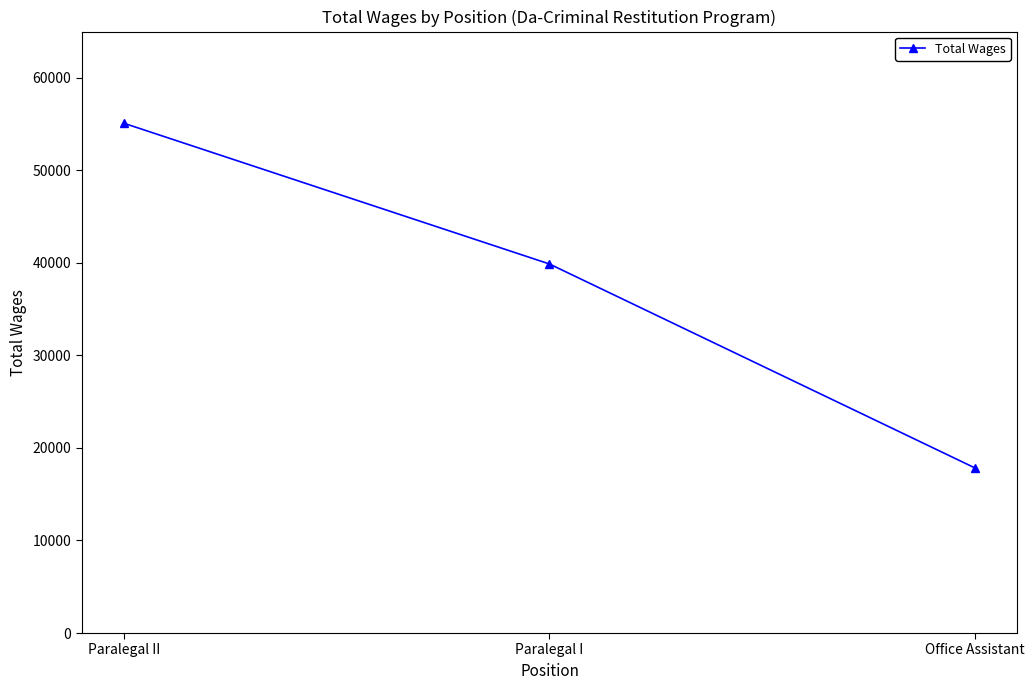

Is it true that the value at Paralegal I is 39882?

True